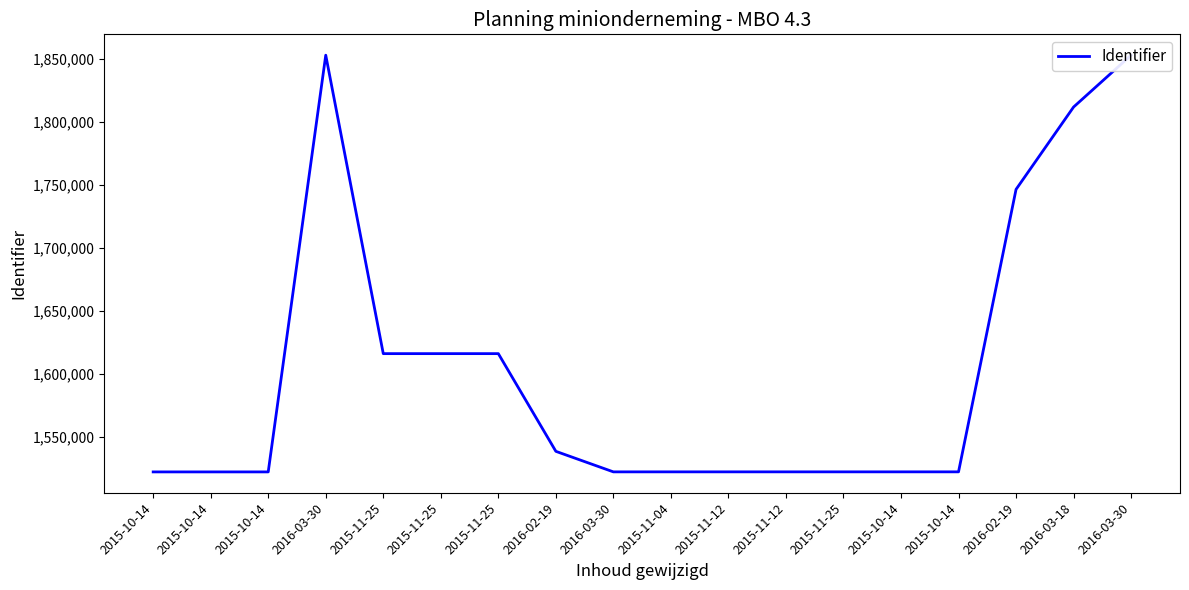

The value at 2015-11-25 is 1616090. True or false?

True